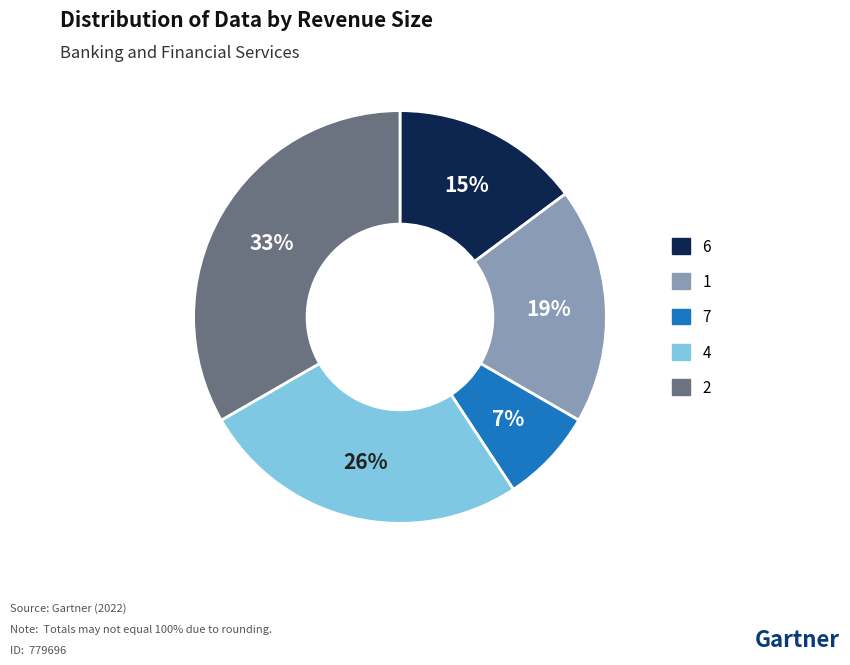

To the nearest percent, what is the difference between the largest and smallest slice percentages?

26%